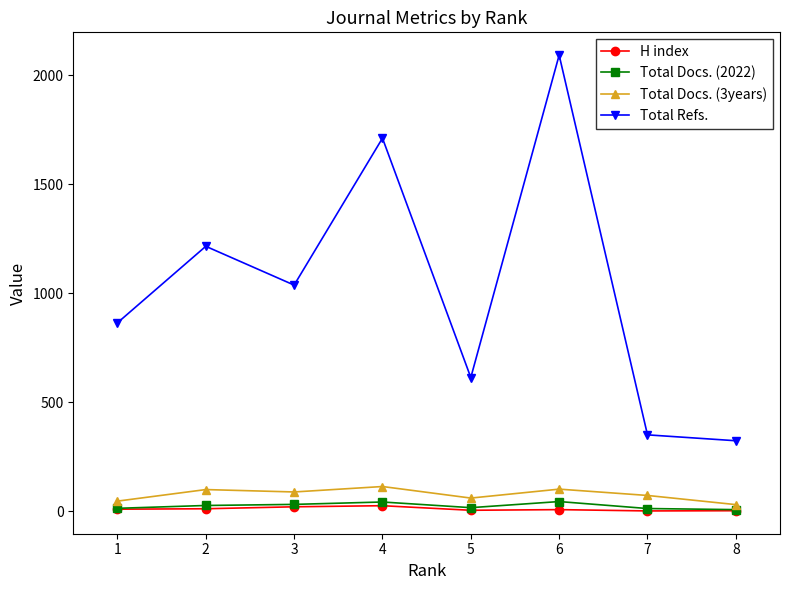

Rank the series by their maximum value, from lowest to highest.

H index, Total Docs. (2022), Total Docs. (3years), Total Refs.